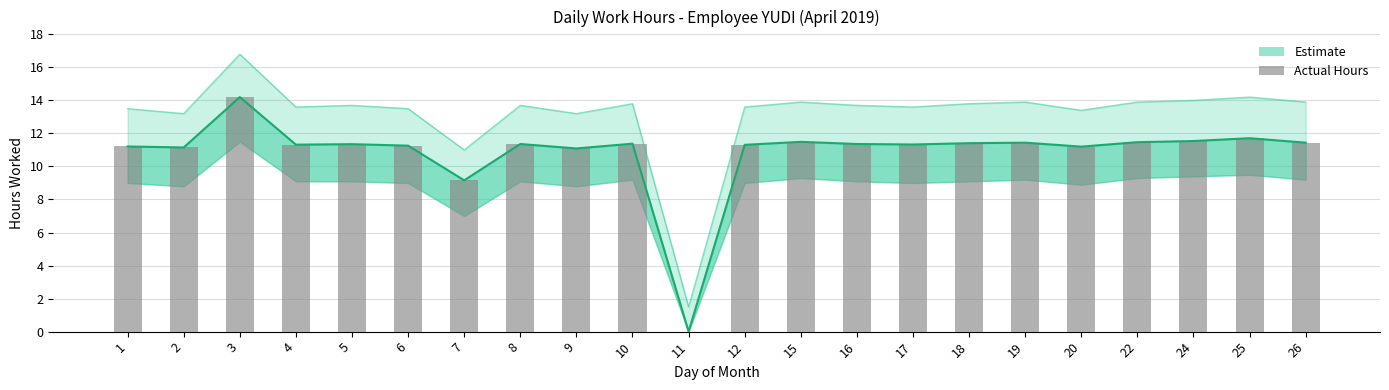

What is the sum of the values at 15 and 11?

11.5